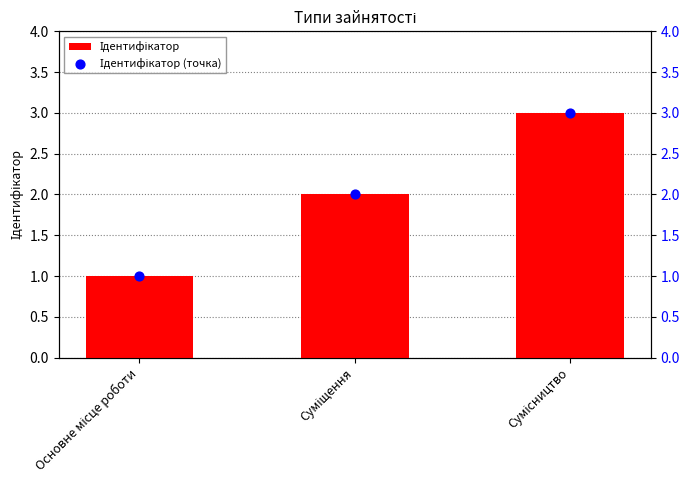

At how many categories does at least one series exceed 1?

2